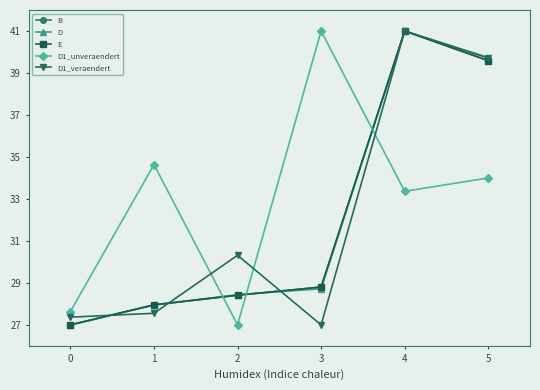

Is this an area chart (filled region under the line)?

No